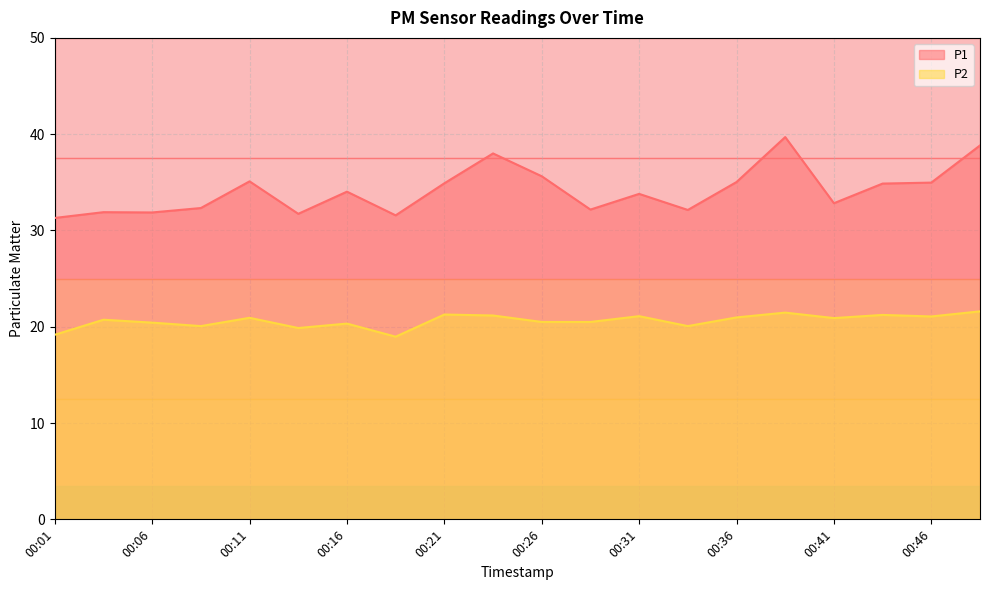

True or false: P2 and P1 cross at least once.

False